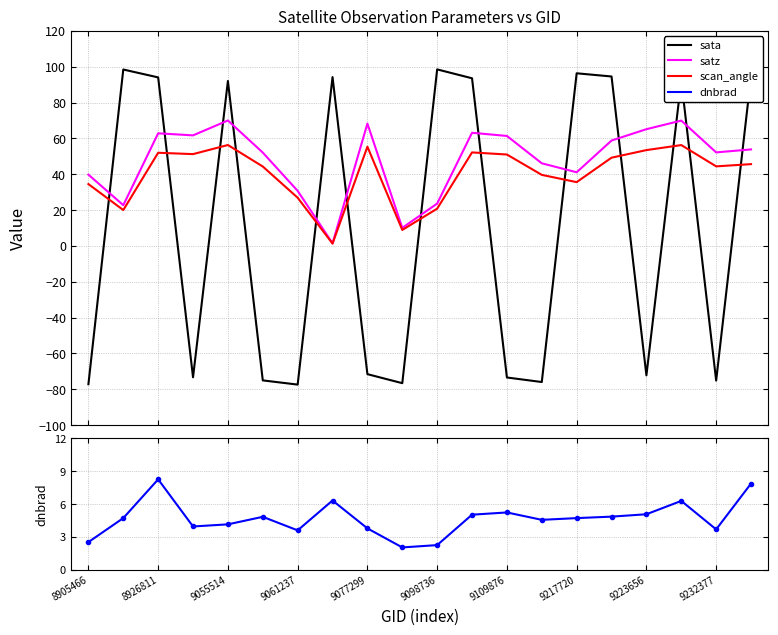

What is the minimum value for sata?

-77.4